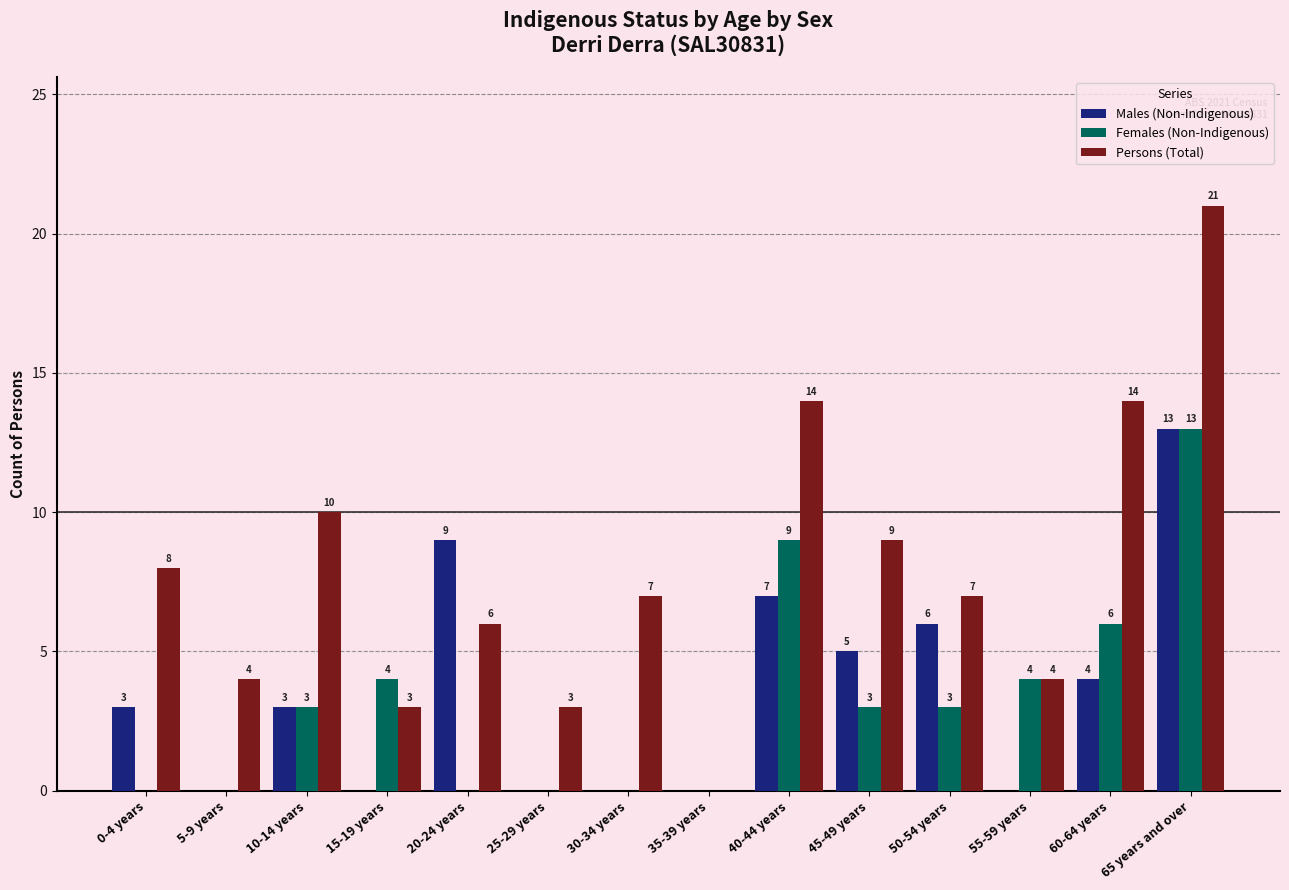

The Males (Non-Indigenous) series shows 5 at 45-49 years. True or false?

True